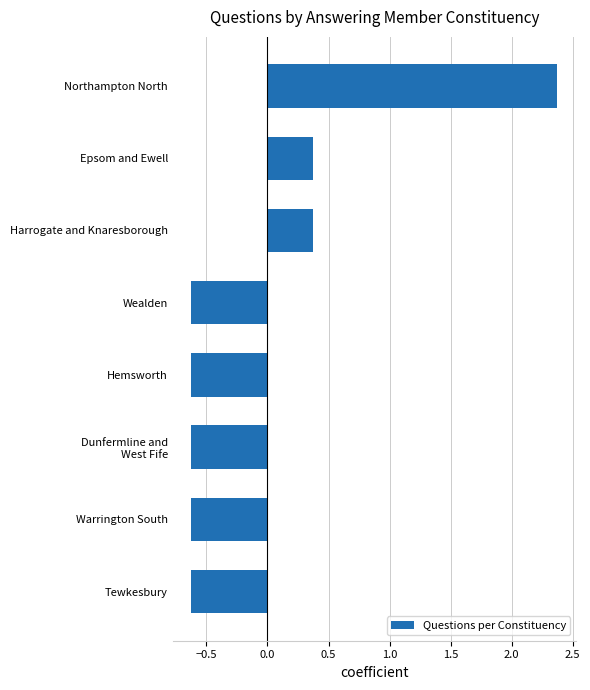

What is the label of the 5th bar from the top?

Hemsworth